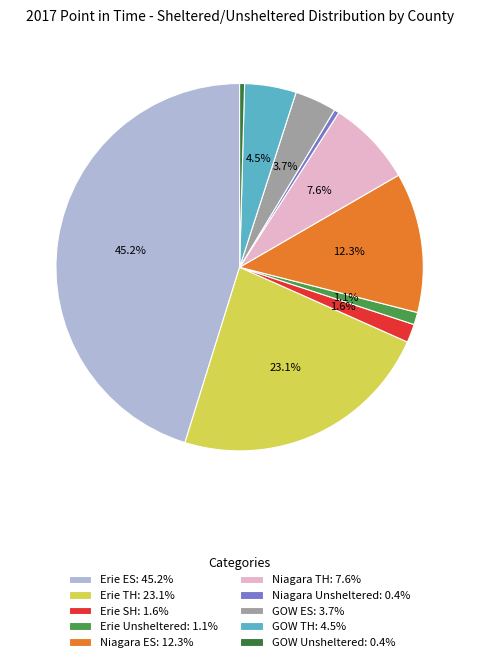

The Erie SH slice represents 13% of the pie. True or false?

False